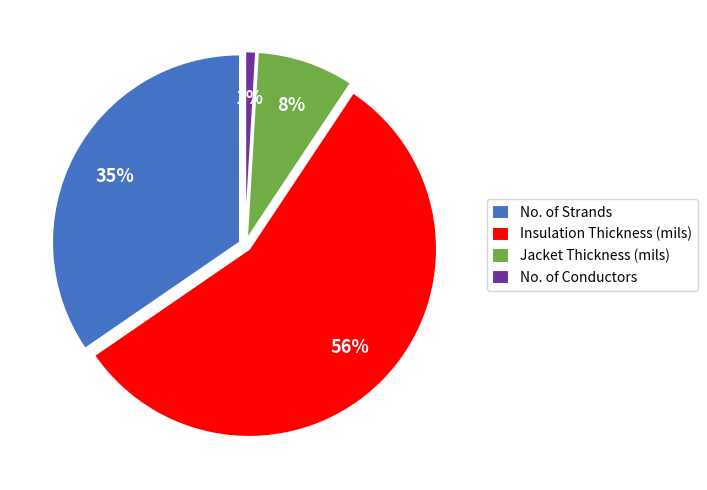

What is the total percentage of Insulation Thickness (mils) and No. of Conductors?

57.0%